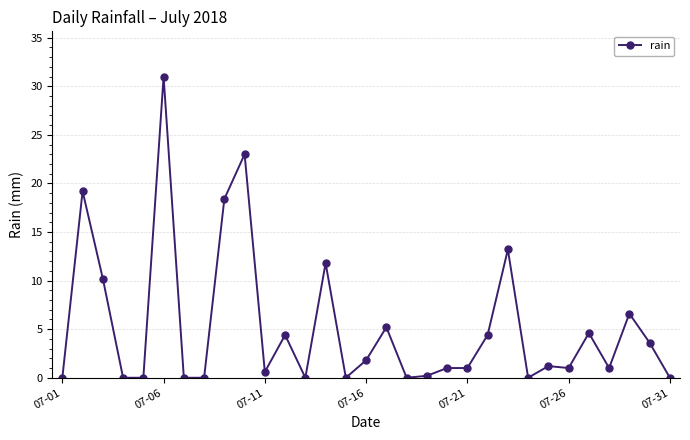

What is the difference between the maximum and minimum values?

31.0